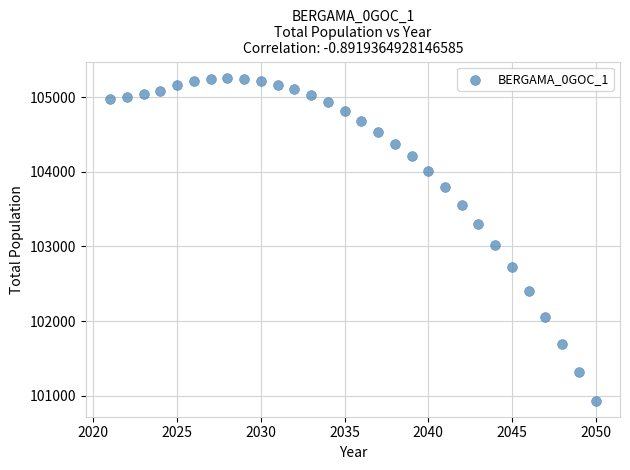

What Y value in the scatter plot is closest to 103097?

103023